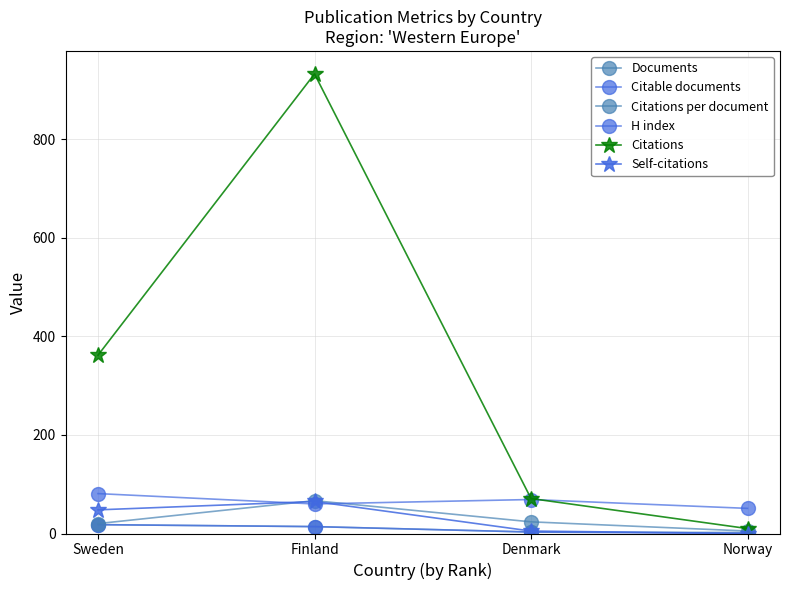

Is it true that Citations per document equals 8.7 at Norway?

False